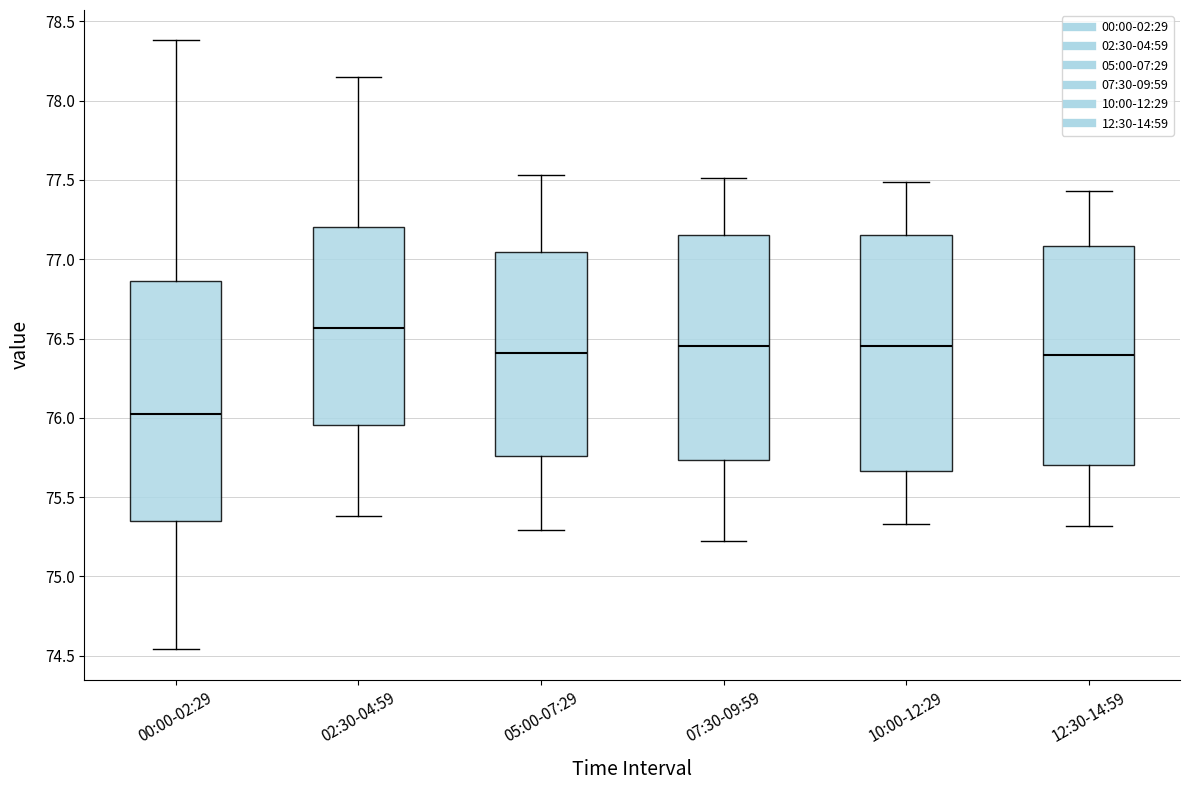

Reading left to right, read every box against the y-axis: the position of its median line, the range the box covers, and the ends of its whiskers. The values are not printed on the chart, so give them approximately, as read against the axis.

00:00-02:29: median 76.05, box 75.35 to 76.85, whiskers 74.55 to 78.40
02:30-04:59: median 76.55, box 75.95 to 77.20, whiskers 75.40 to 78.15
05:00-07:29: median 76.40, box 75.75 to 77.05, whiskers 75.30 to 77.55
07:30-09:59: median 76.45, box 75.75 to 77.15, whiskers 75.20 to 77.50
10:00-12:29: median 76.45, box 75.65 to 77.15, whiskers 75.35 to 77.50
12:30-14:59: median 76.40, box 75.70 to 77.10, whiskers 75.30 to 77.45